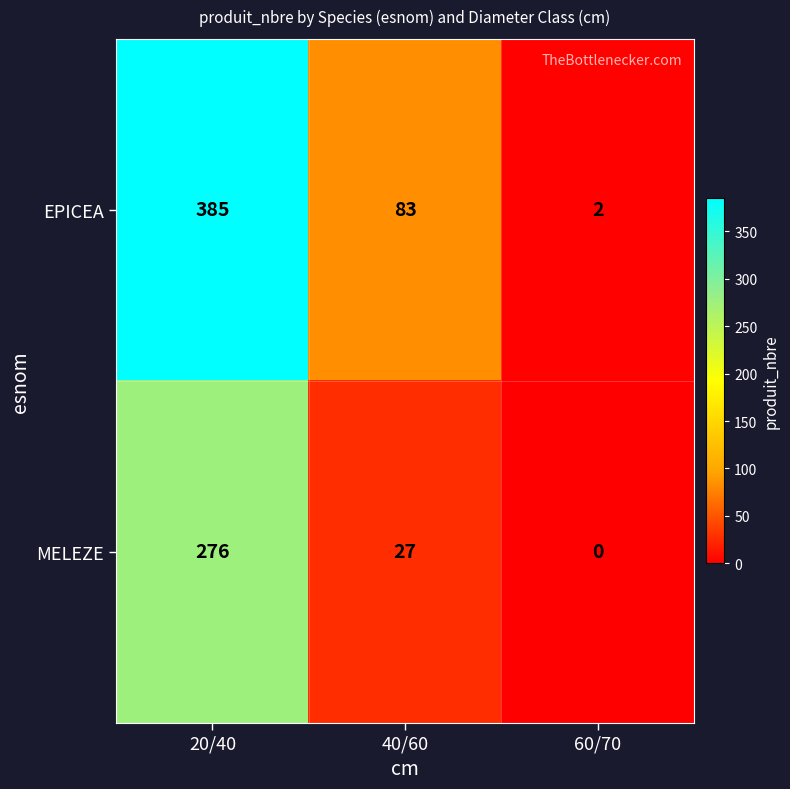

Which series changed the most between 20/40 and 40/60?

EPICEA